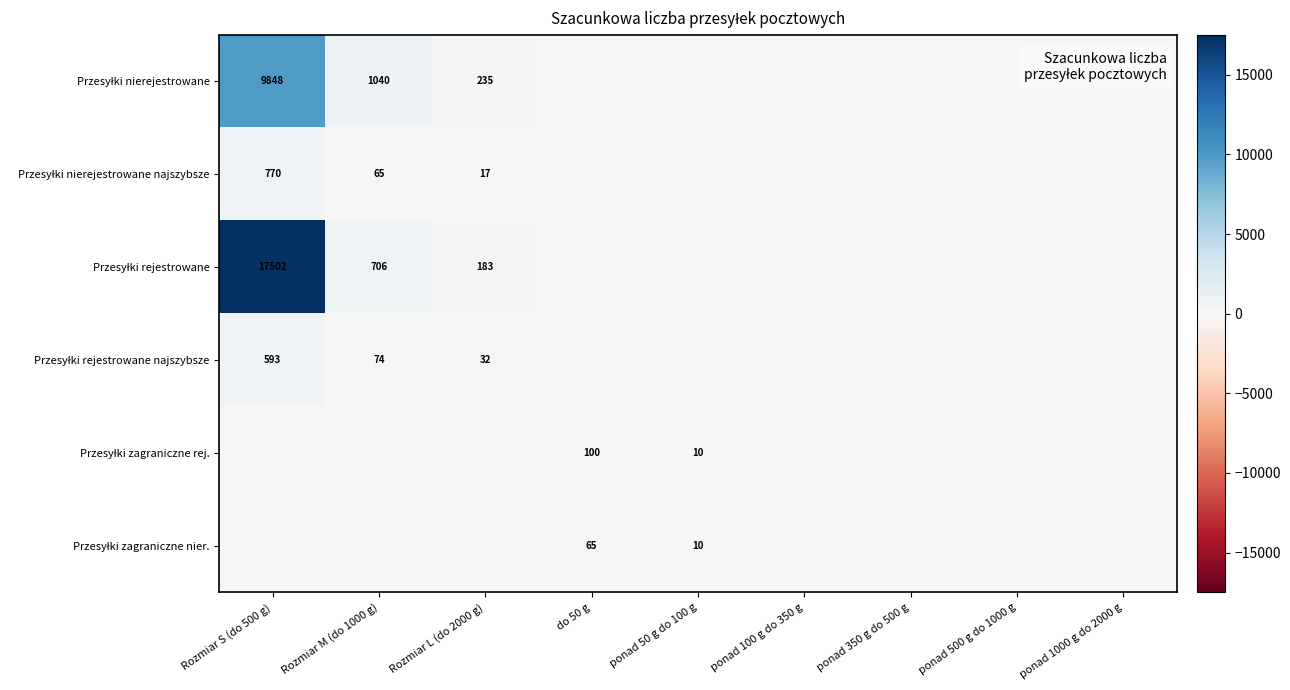

How many positive values does the Przesyłki rejestrowane series have?

3